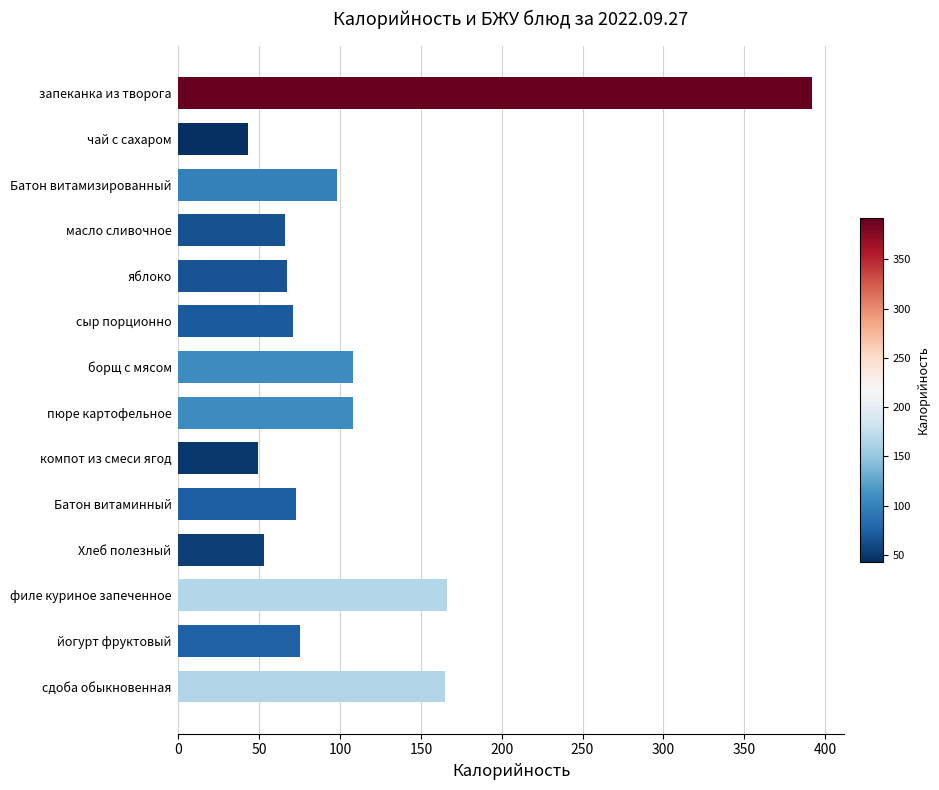

Where is the data nearest to the value 217?

филе куриное запеченное